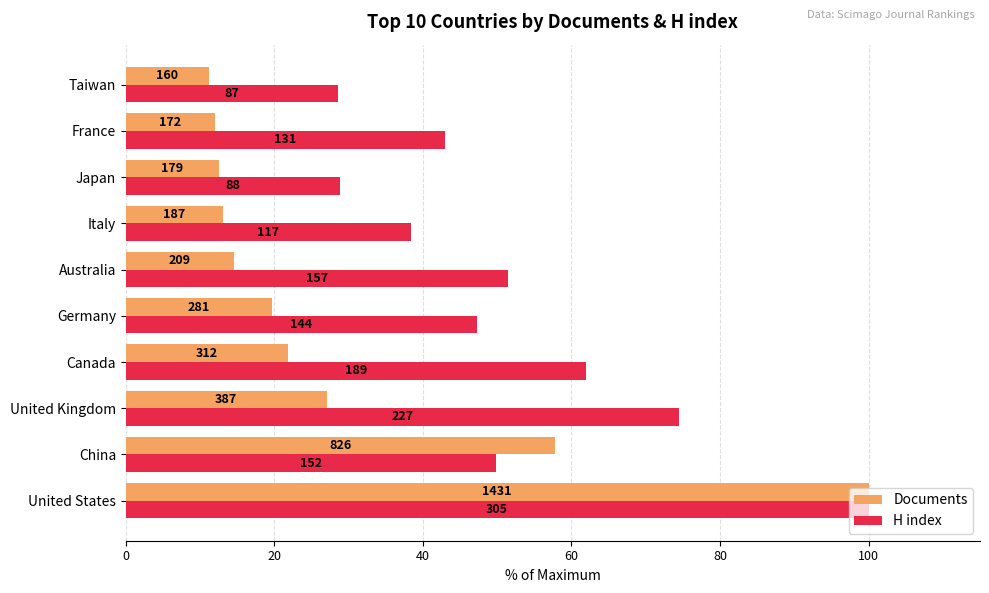

What are all the series names shown in the legend?

Documents, H index